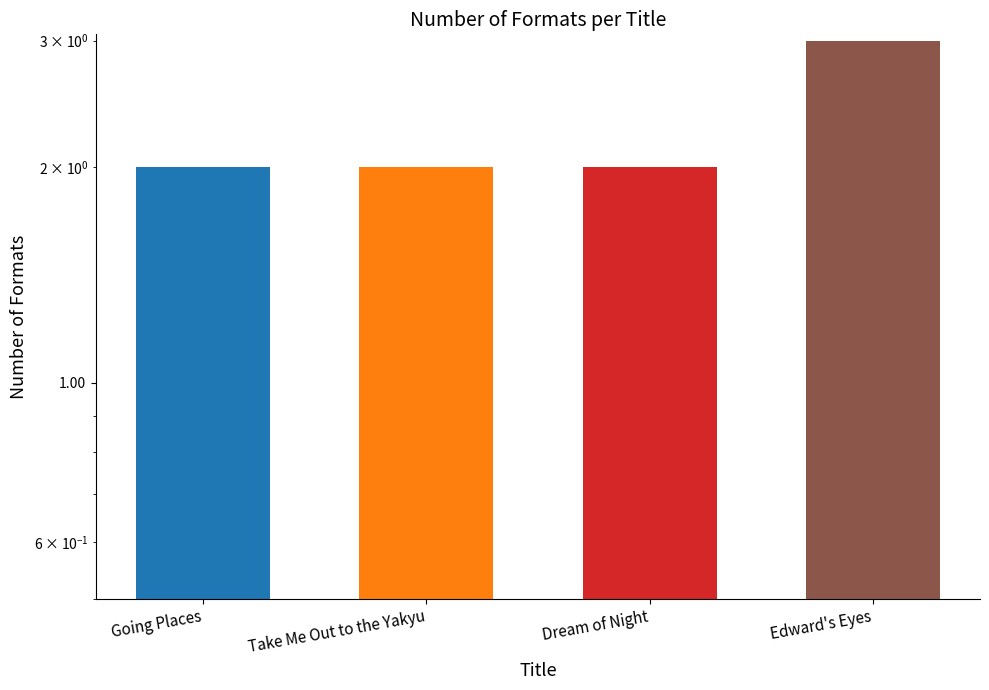

What is the maximum value shown in the chart?

3